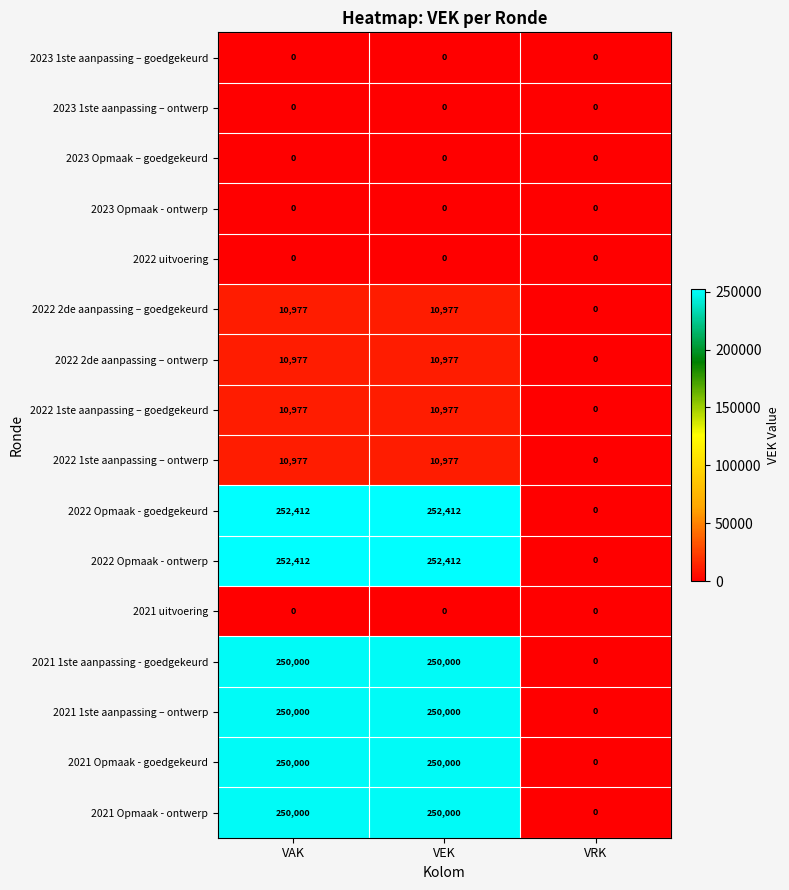

Which category has the lowest value in the 2022 Opmaak - ontwerp series?

VRK